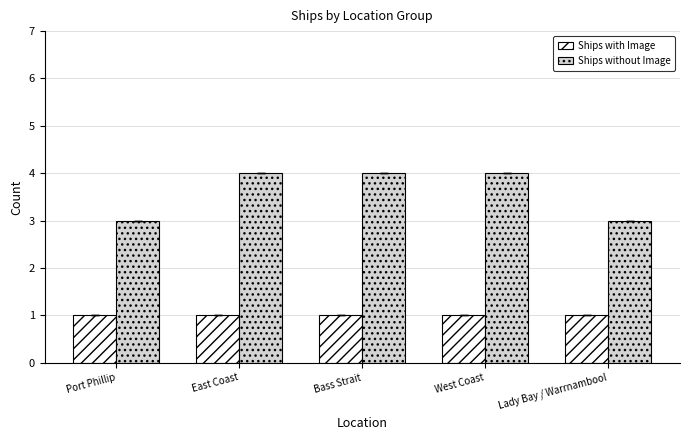

What is the label of the 1st bar from the right?

Lady Bay / Warrnambool